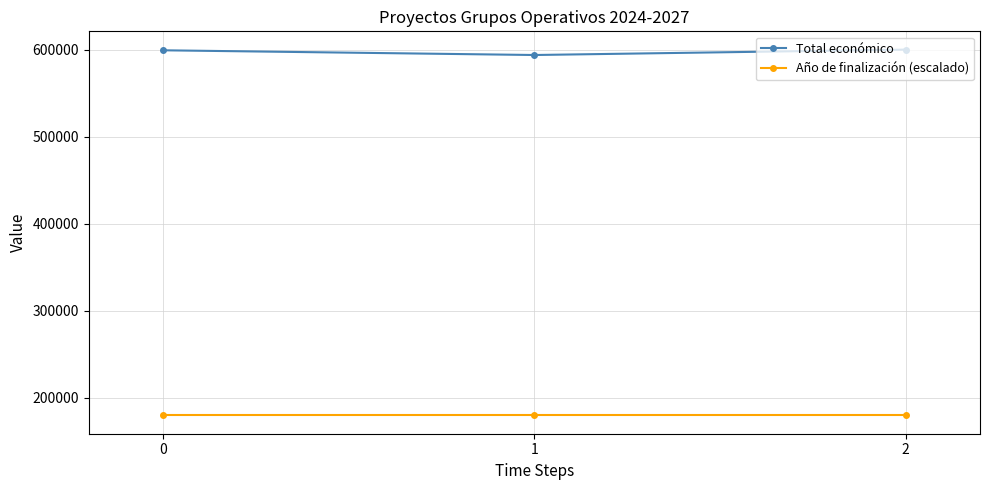

What is the value of the Total económico point at the 3rd from the left?

599898.0